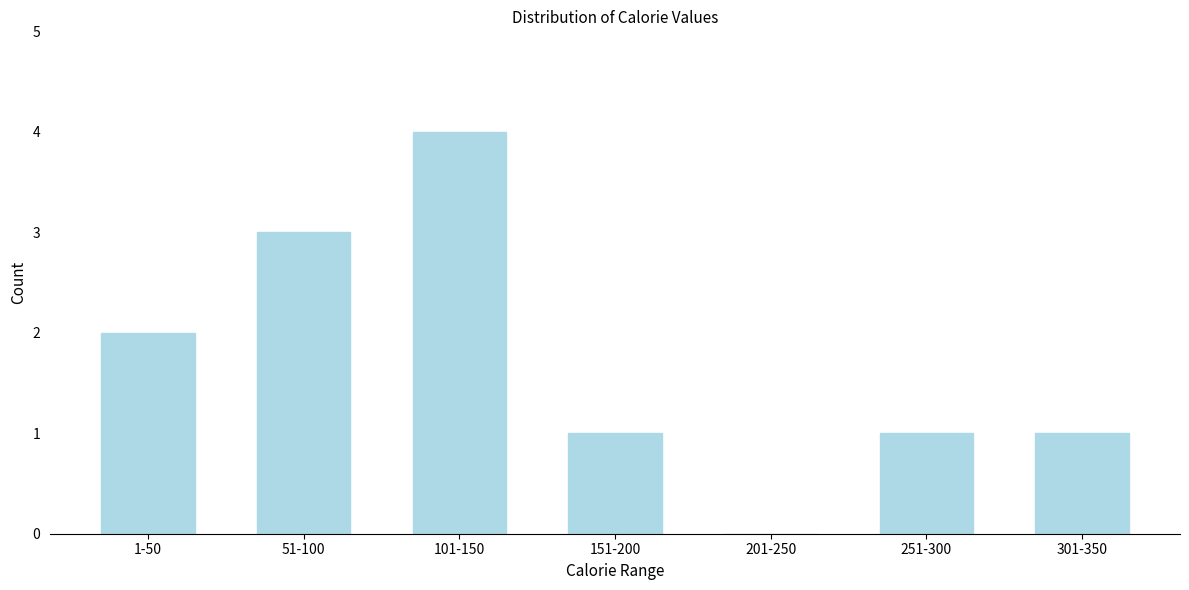

Reading left to right, what are all the values shown in this chart?

1-50=2	51-100=3	101-150=4	151-200=1	201-250=0	251-300=1	301-350=1